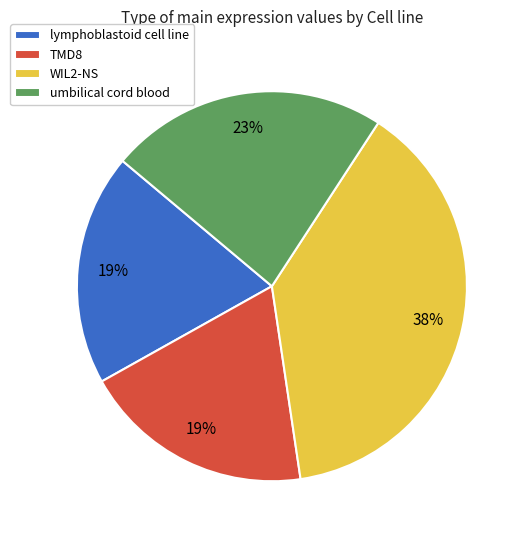

Is it true that umbilical cord blood is 36% of the pie?

False